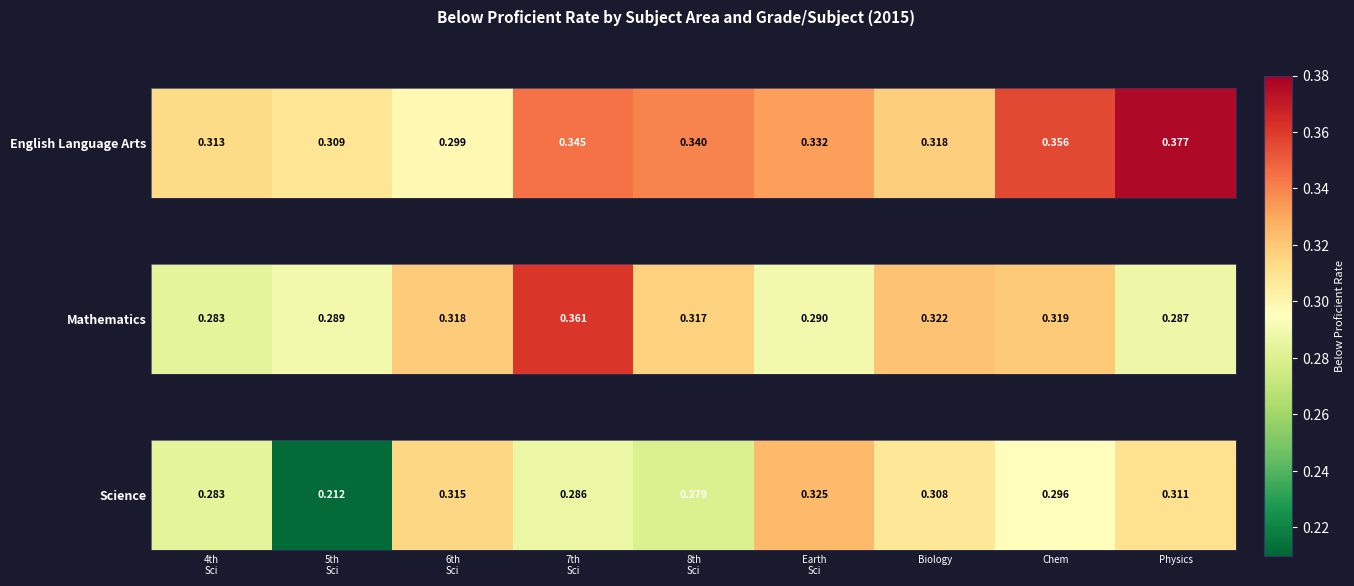

Rank the categories by value from lowest to highest.

5th
Sci, 8th
Sci, 4th
Sci, 7th
Sci, Chem, Biology, Physics, 6th
Sci, Earth
Sci